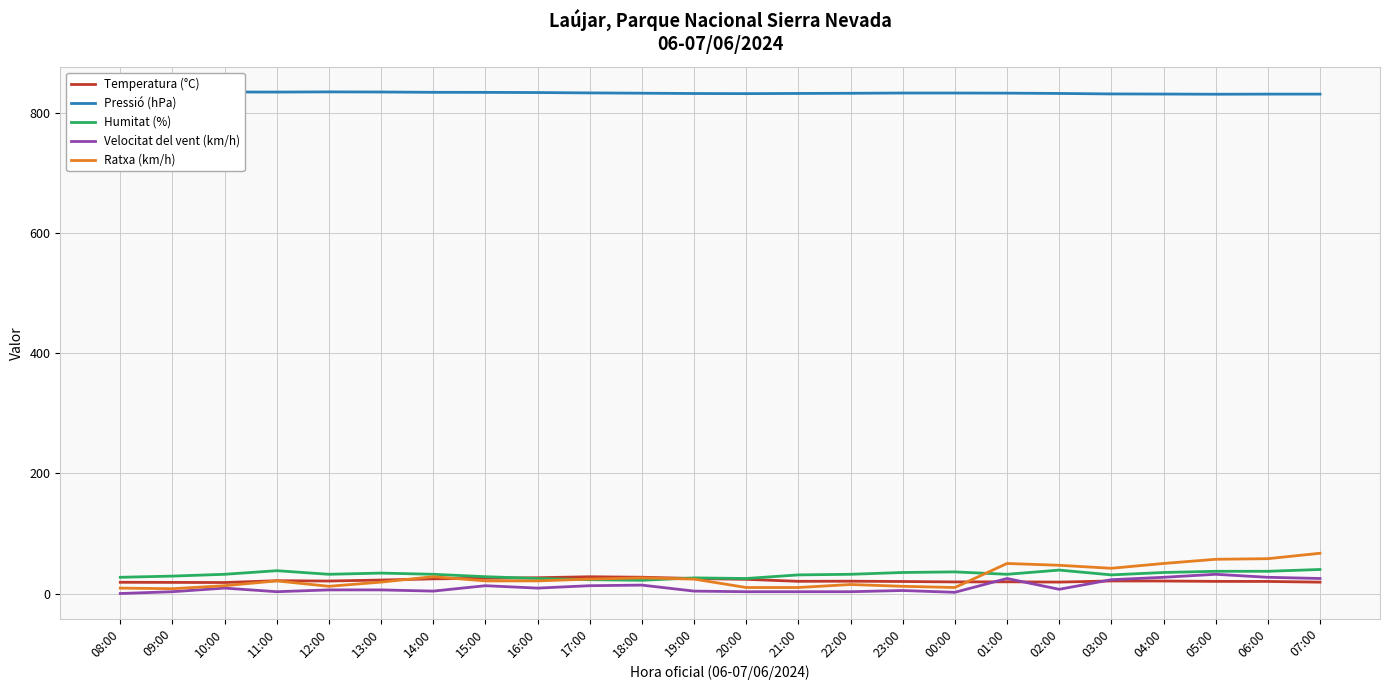

Is the value of Velocitat del vent (km/h) at 00:00 greater than the value of Temperatura (°C) at 15:00?

No